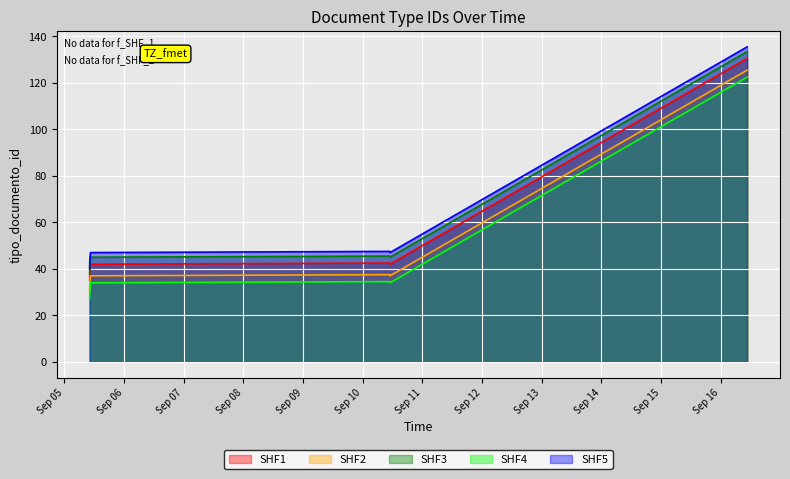

How many data points in SHF2 are above 38?

2